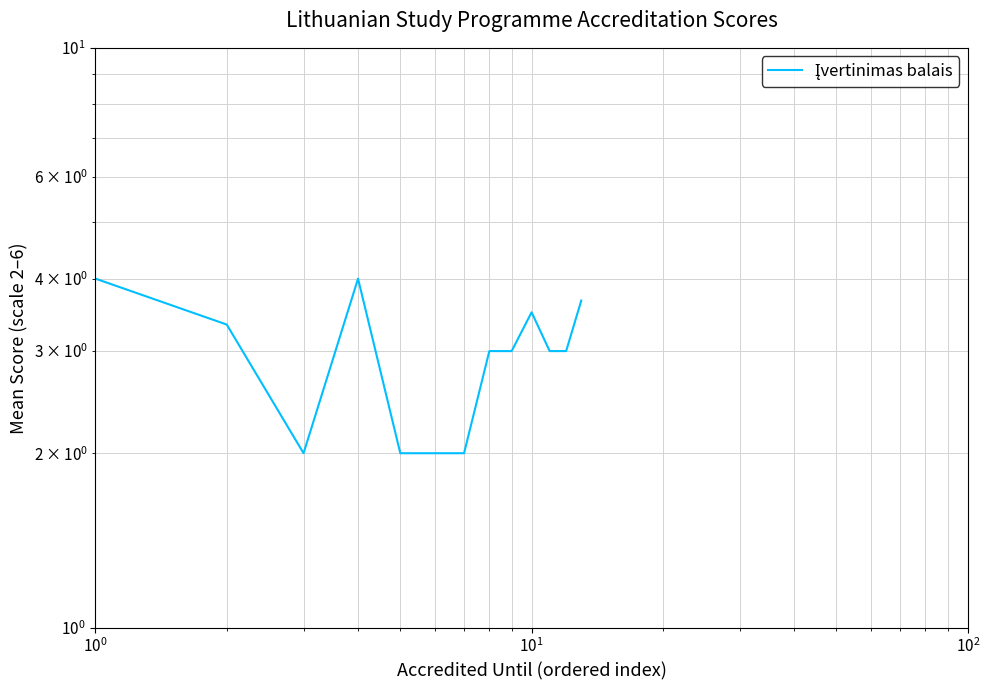

True or false: the data shows 1.7 at $\mathdefault{10^{-1}}$.

False